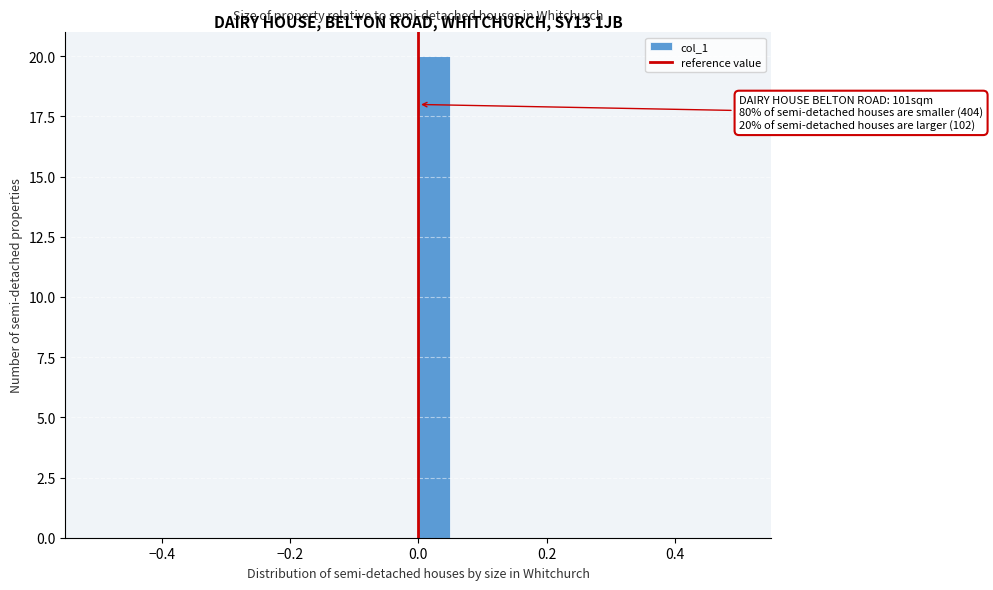

Around what value on the x-axis is the tallest bar? Give the approximate position of its centre, as read against the axis.

0.02